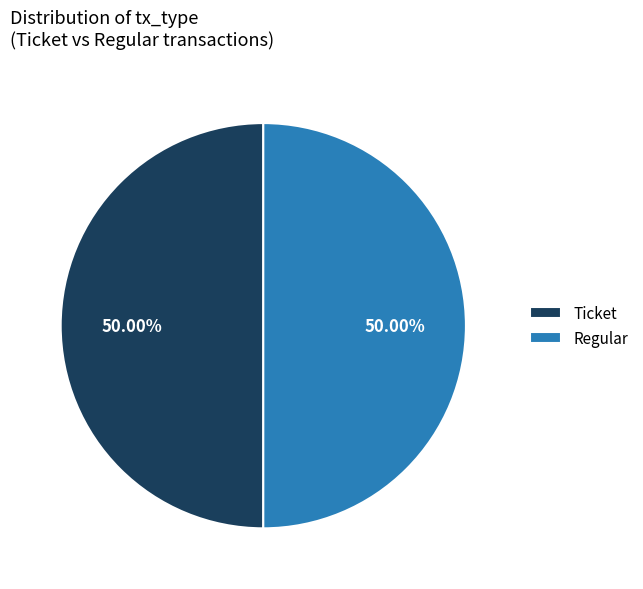

Do Ticket and Regular together represent more than half of the pie?

Yes